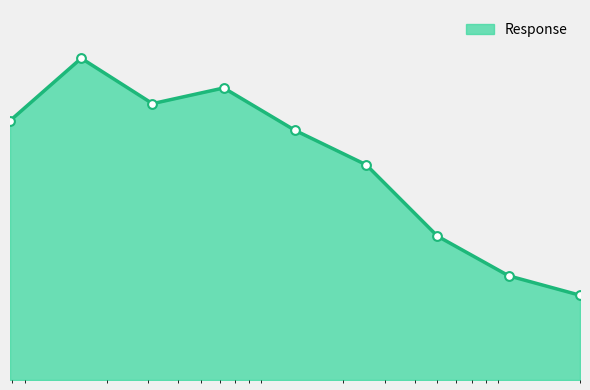

Does the chart have visible grid lines?

No